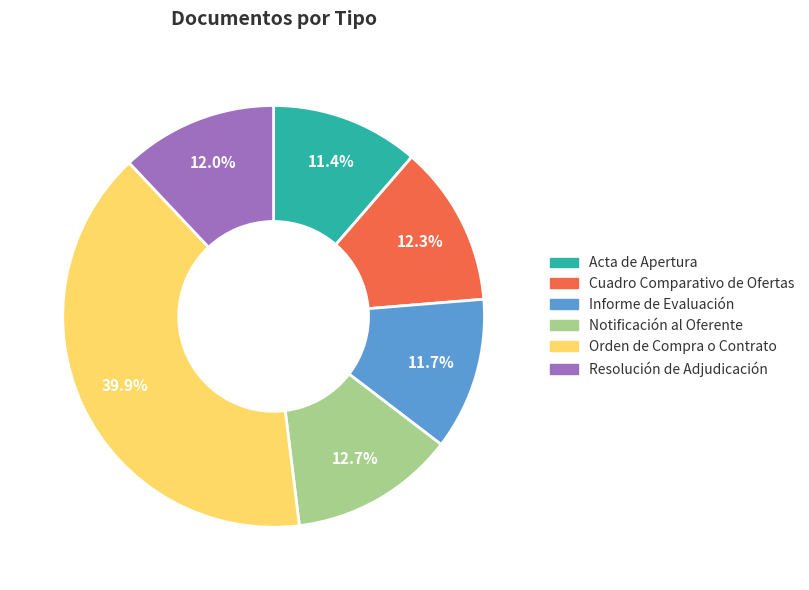

Is there a majority slice in this chart?

No